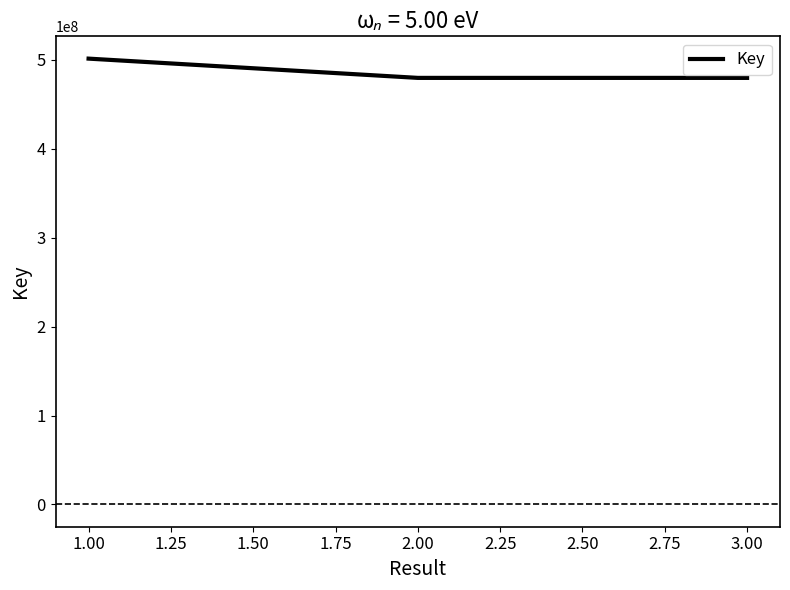

What is the sum of the values at 1.00 and 3.00?

981149306